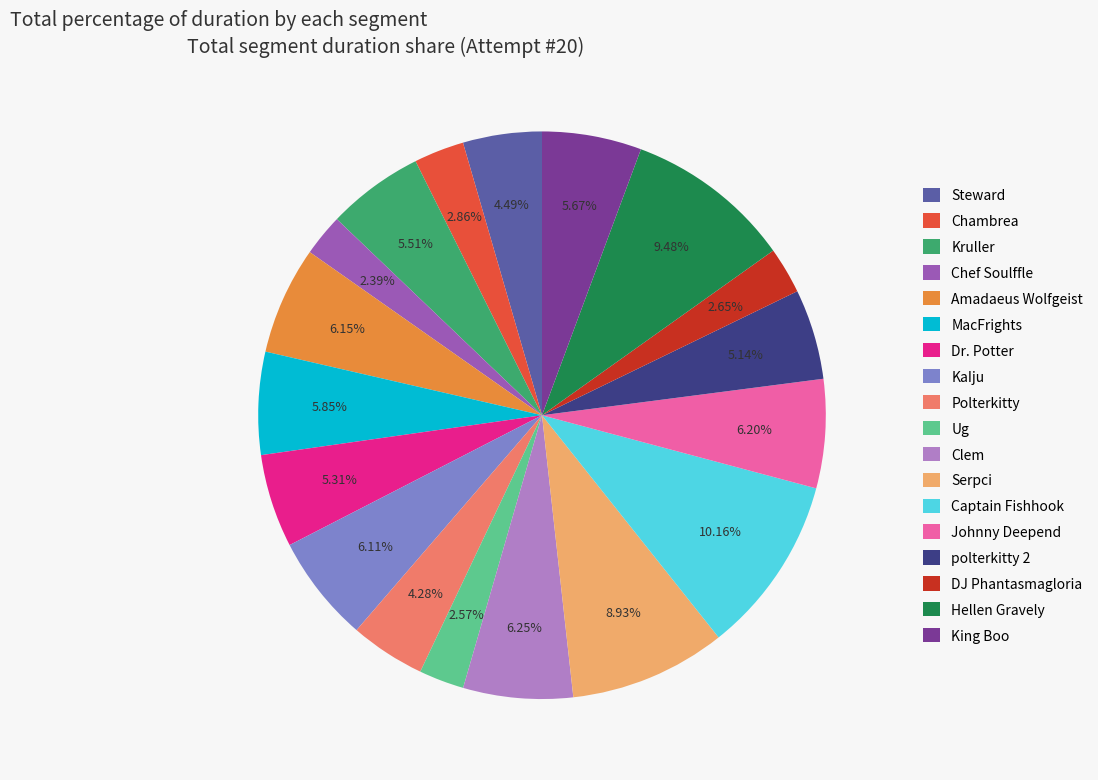

To the nearest percent, what portion does Hellen Gravely represent?

9%